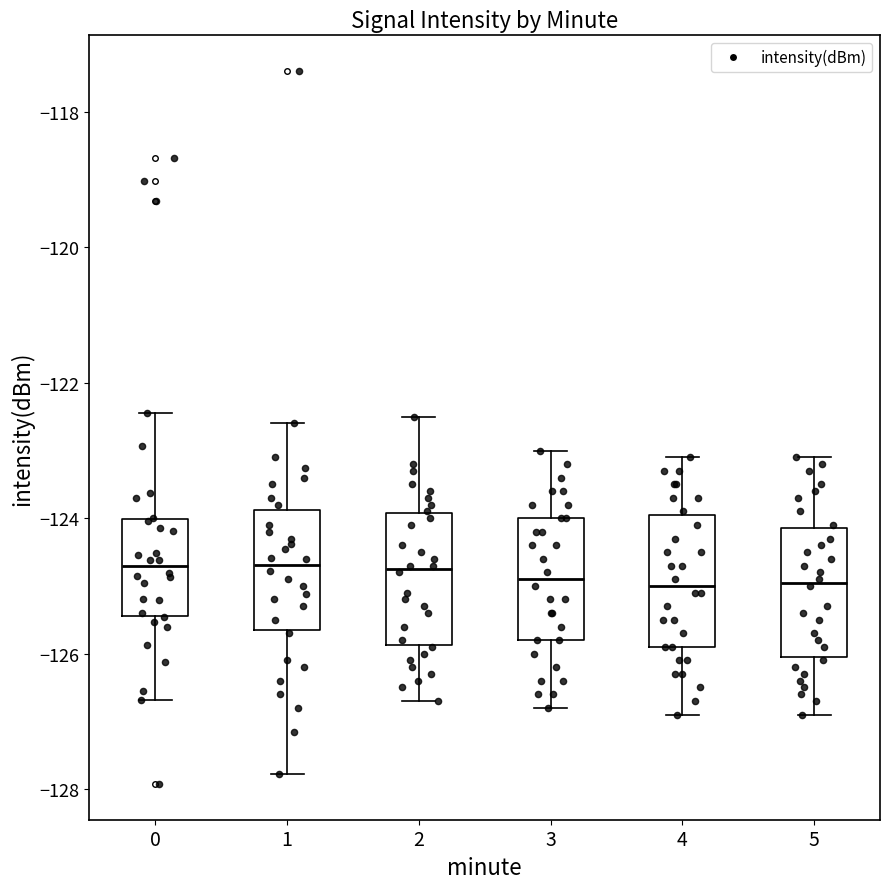

Where does the lower whisker of the box at x = 4 end on the y-axis? The values are not printed on the chart, so give them approximately, as read against the axis.

-126.8